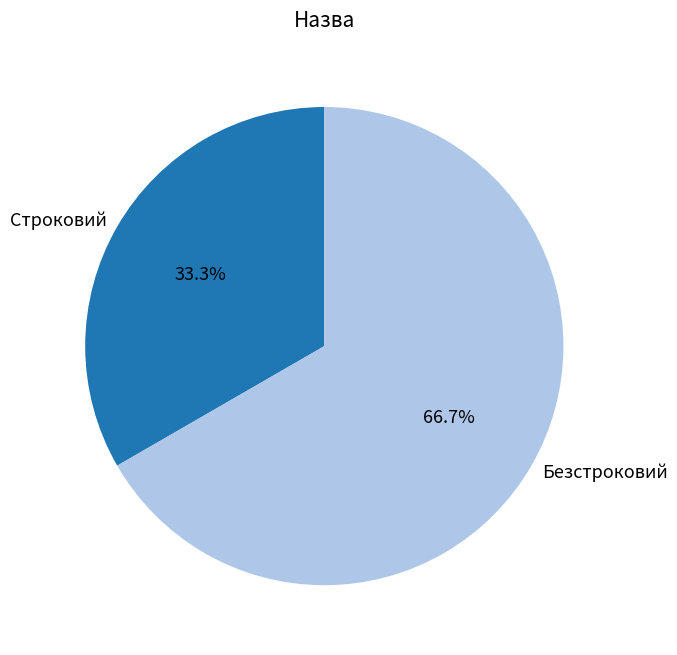

To the nearest percent, what is the combined percentage of Строковий and Безстроковий?

100%